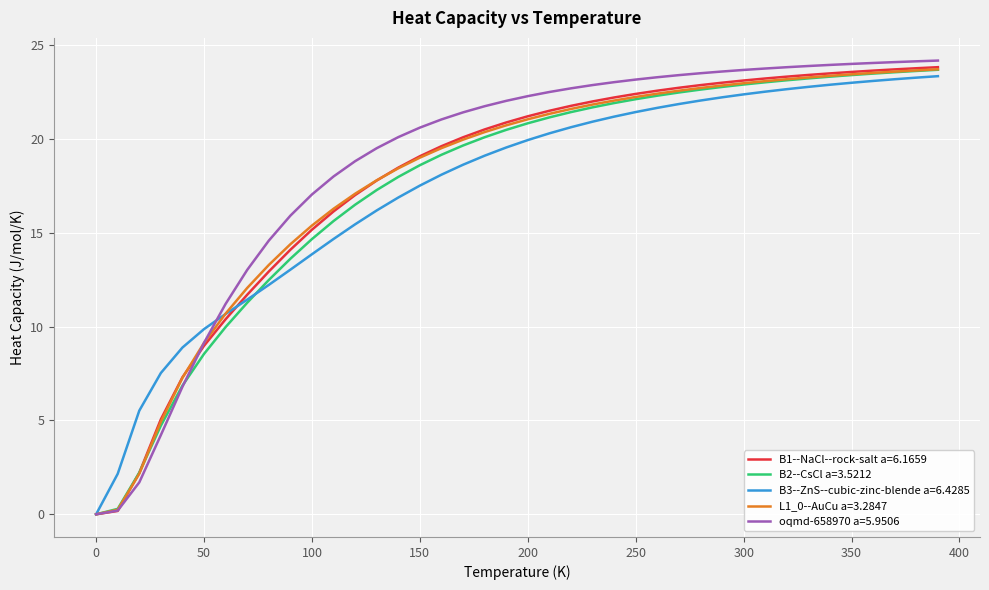

Which series has the largest range (max minus min)?

oqmd-658970 a=5.9506